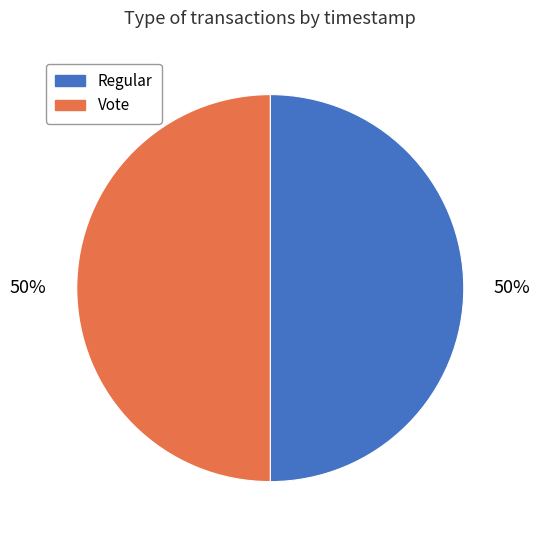

Is it true that Vote is 63% of the pie?

False